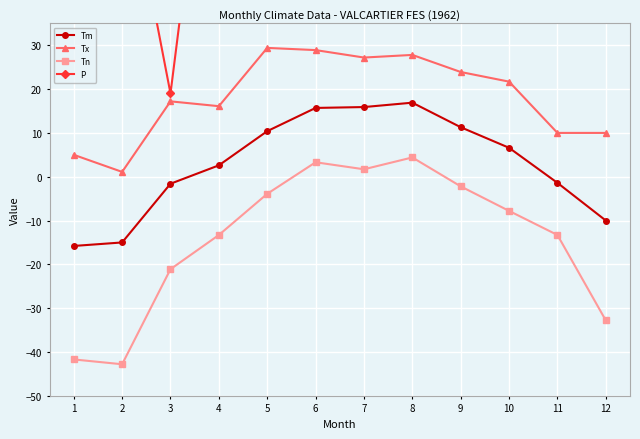

List the series in order of their peak value, lowest first.

Tn, Tm, Tx, P